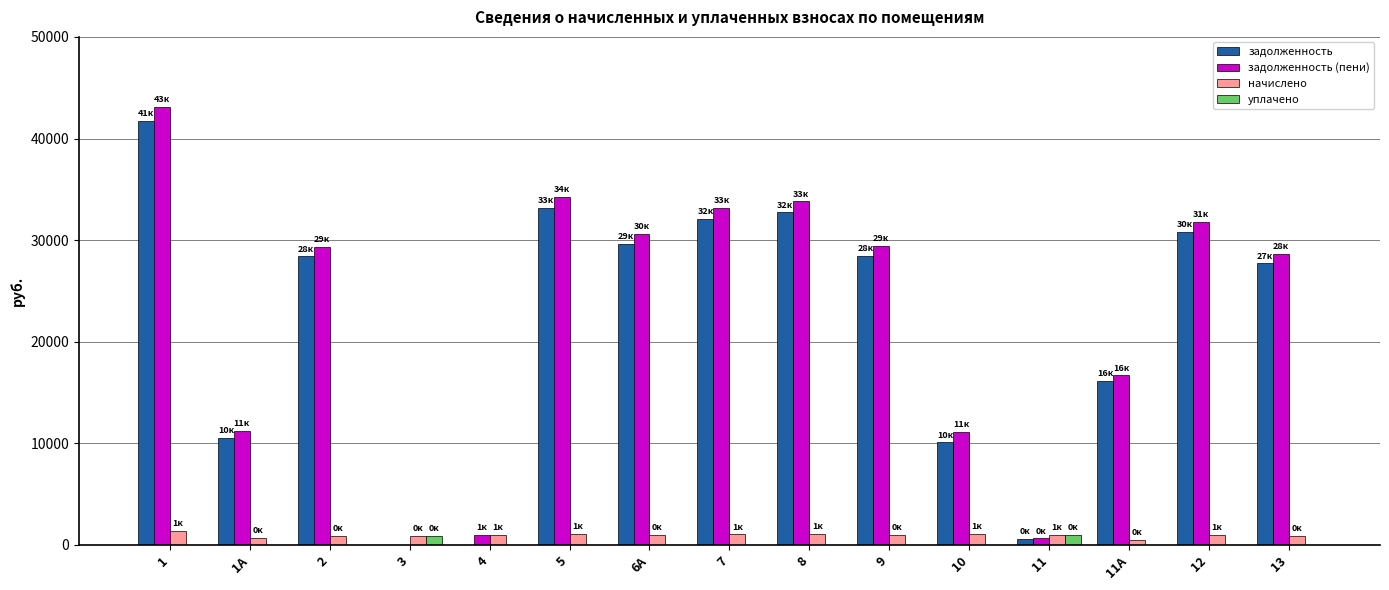

The value of уплачено at 1 is 0.0. True or false?

True